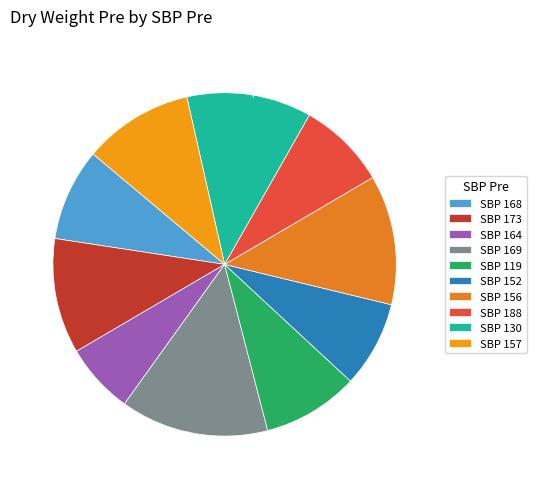

Count the number of slices in the pie.

10